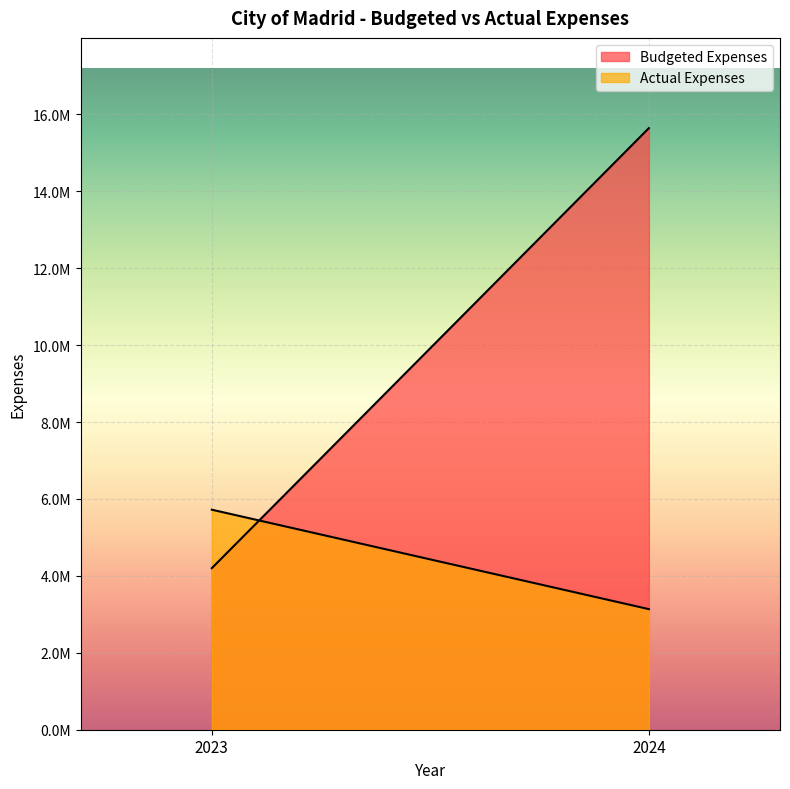

What is the average value of the Budgeted Expenses series?

9920554.9